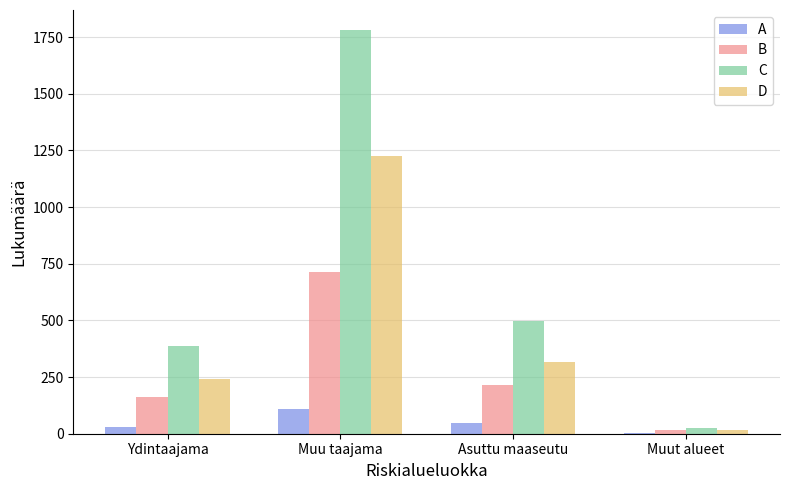

Which series changed the most between Ydintaajama and Muut alueet?

C